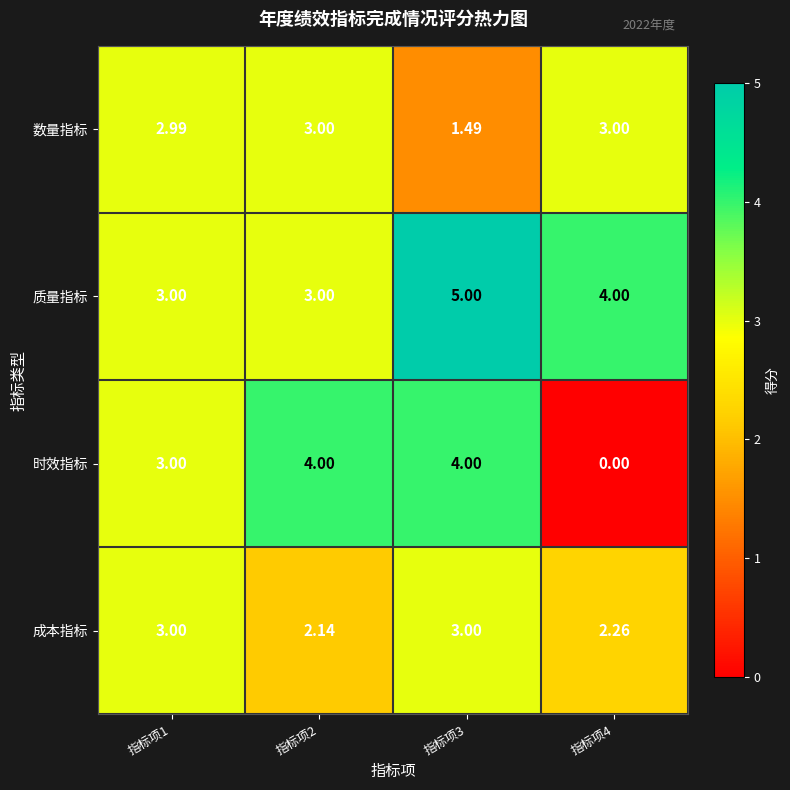

Which series has the largest total across all categories?

质量指标